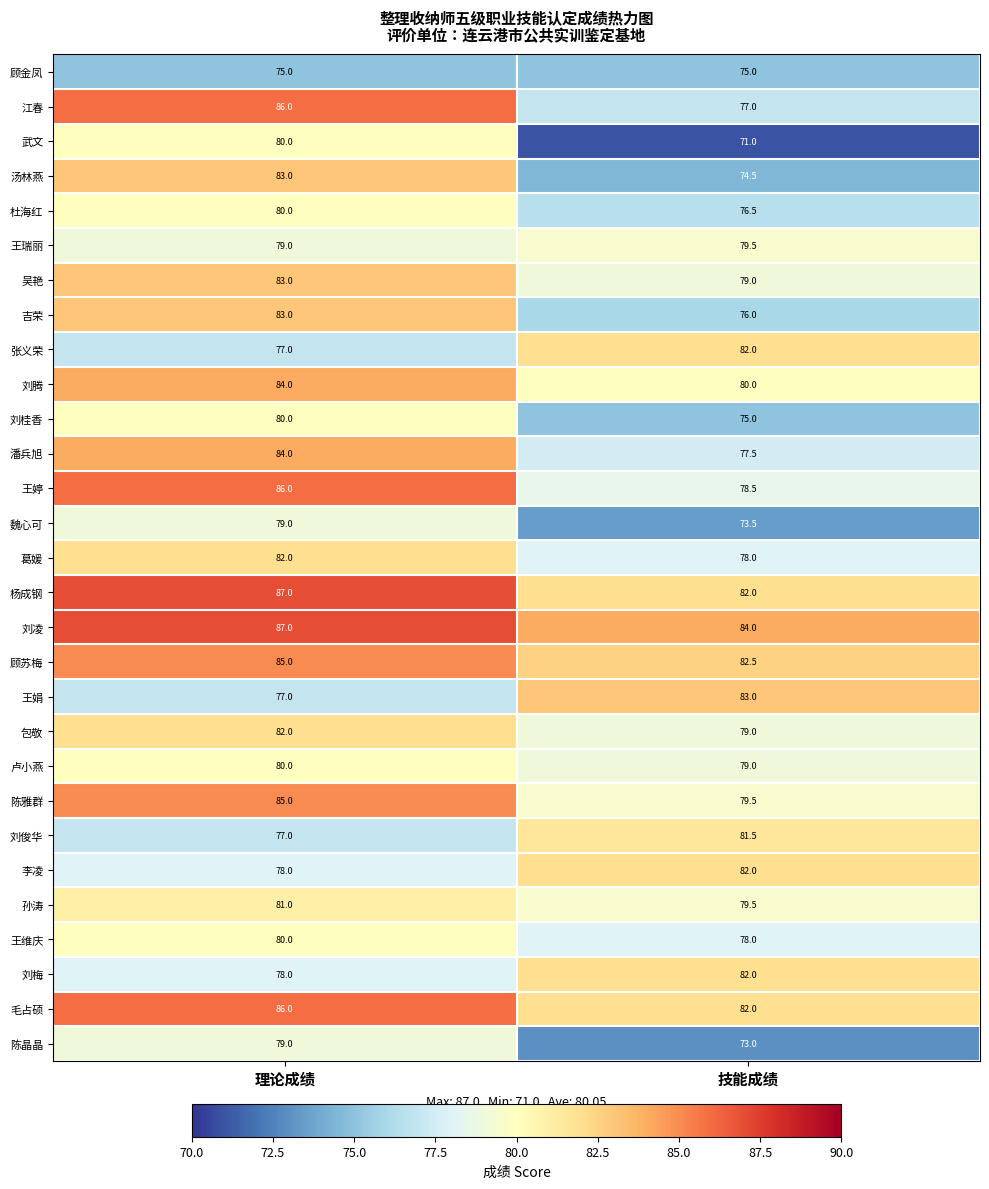

What is the average value of the 王维庆 series?

79.0